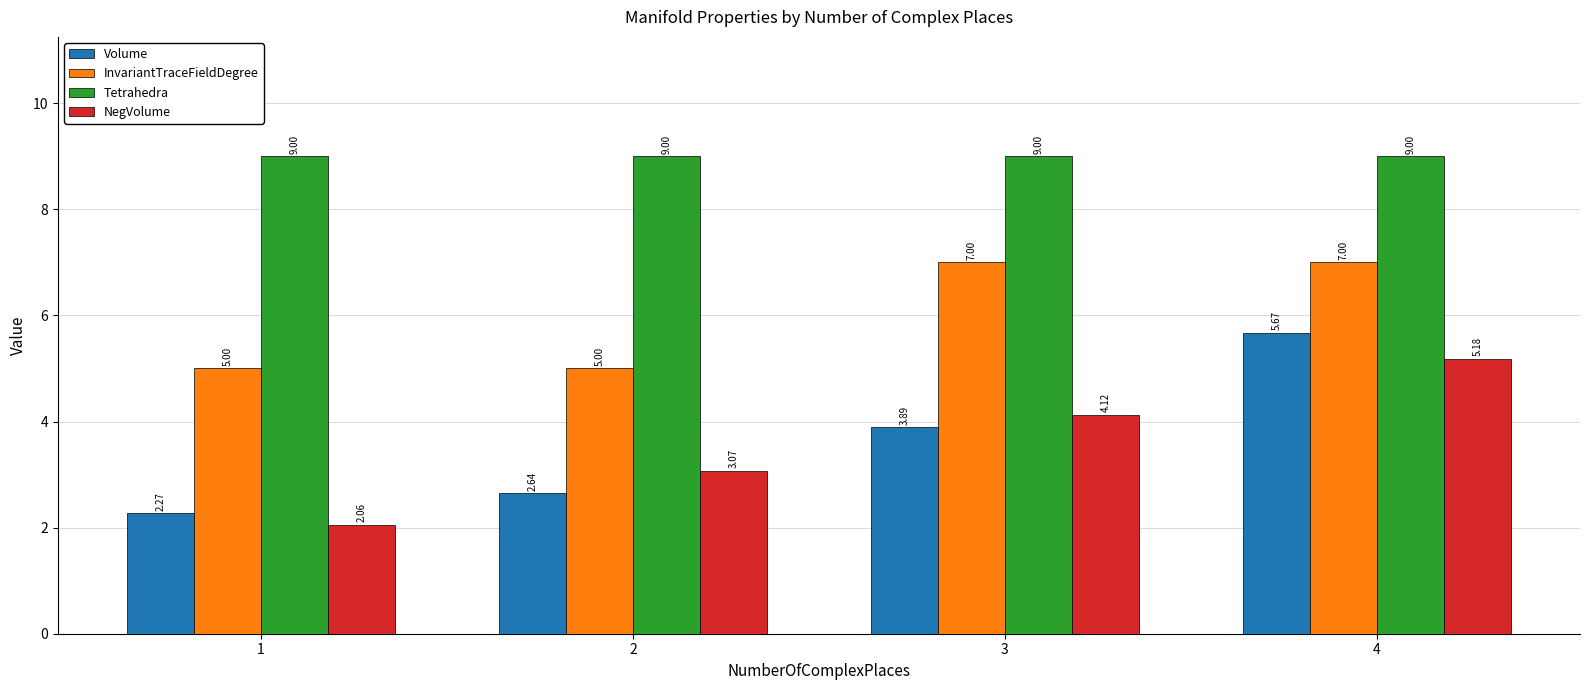

How many bars are there in each group?

4